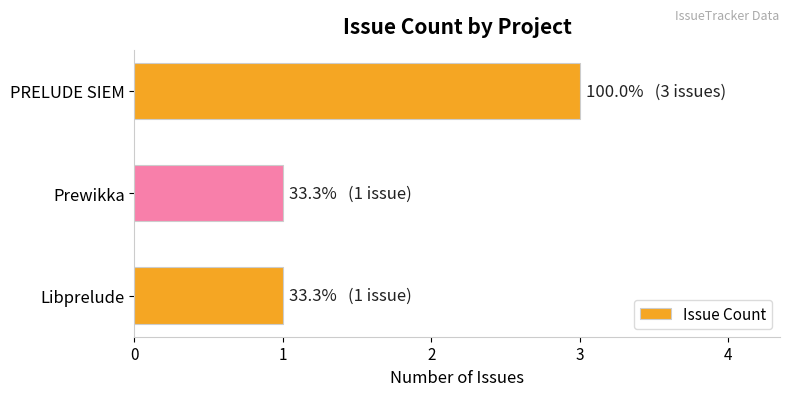

Reading bottom to top, what are all the values shown in this chart?

1	1	3